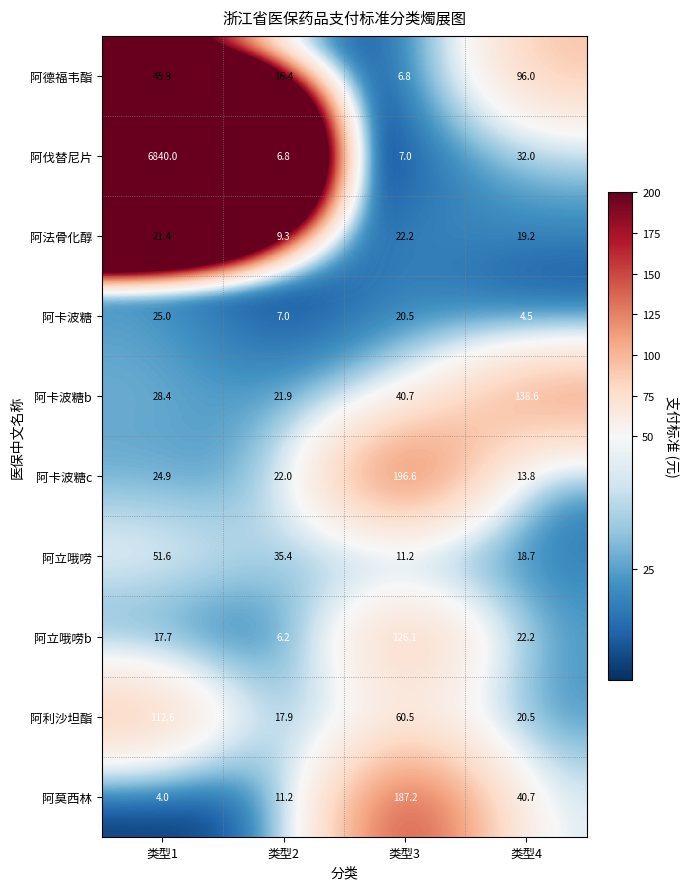

At which category is the sum across all series the highest?

类型1